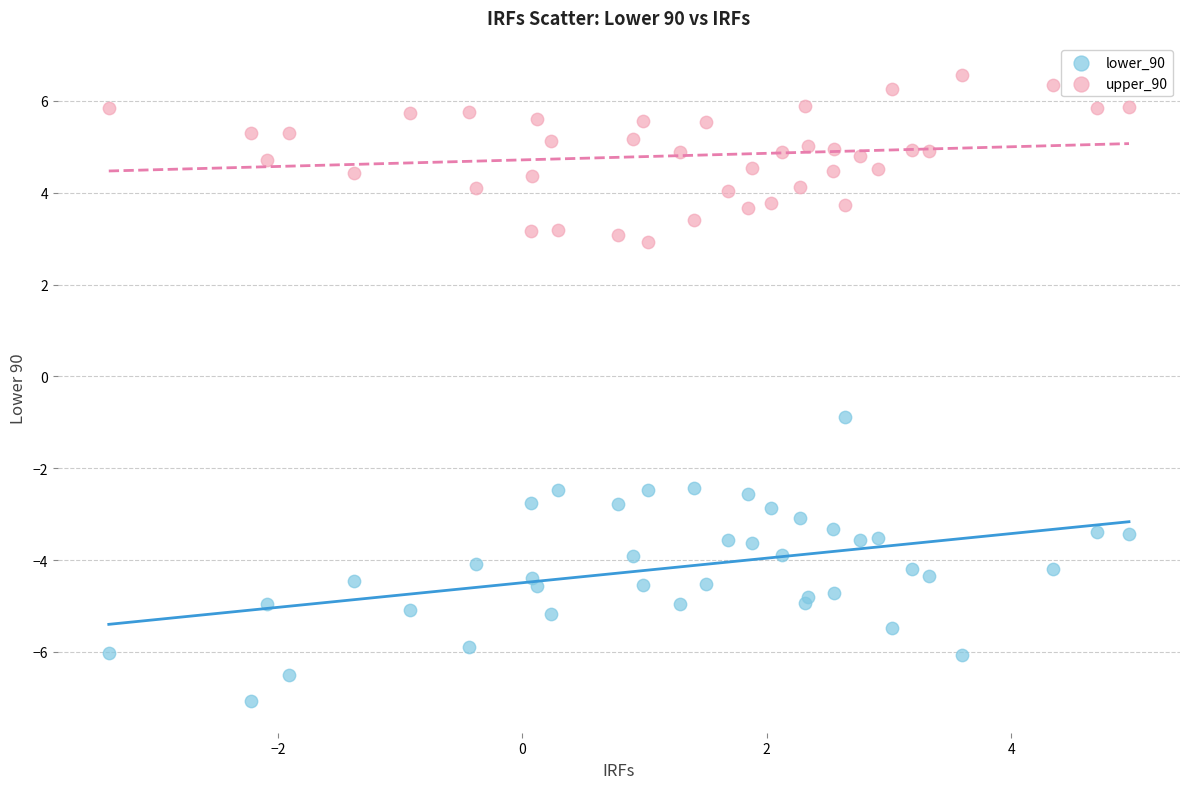

Across all series, what Y value is closest to 0?

-0.9